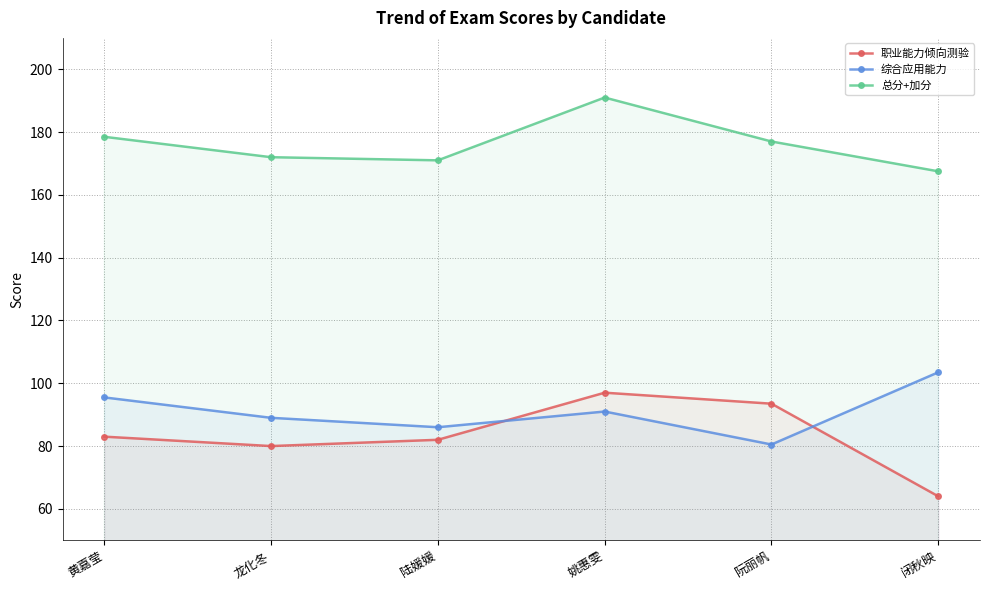

How many distinct data groups are displayed?

3